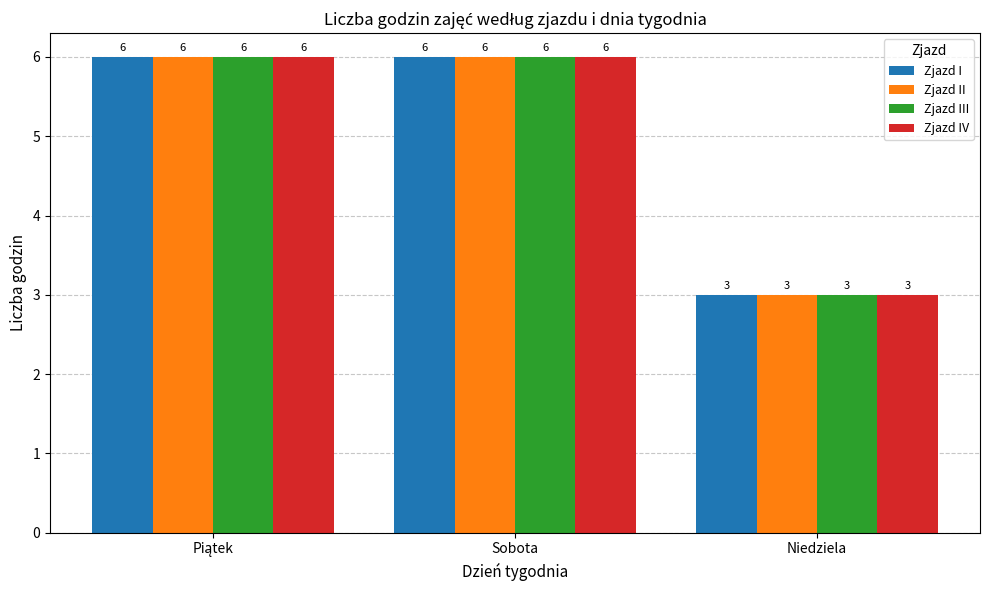

What is the total value across all series at Niedziela?

12